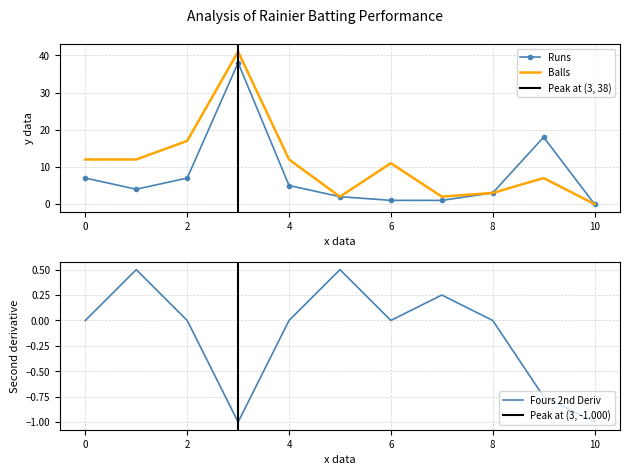

The value of Runs at 8 is 3. True or false?

True